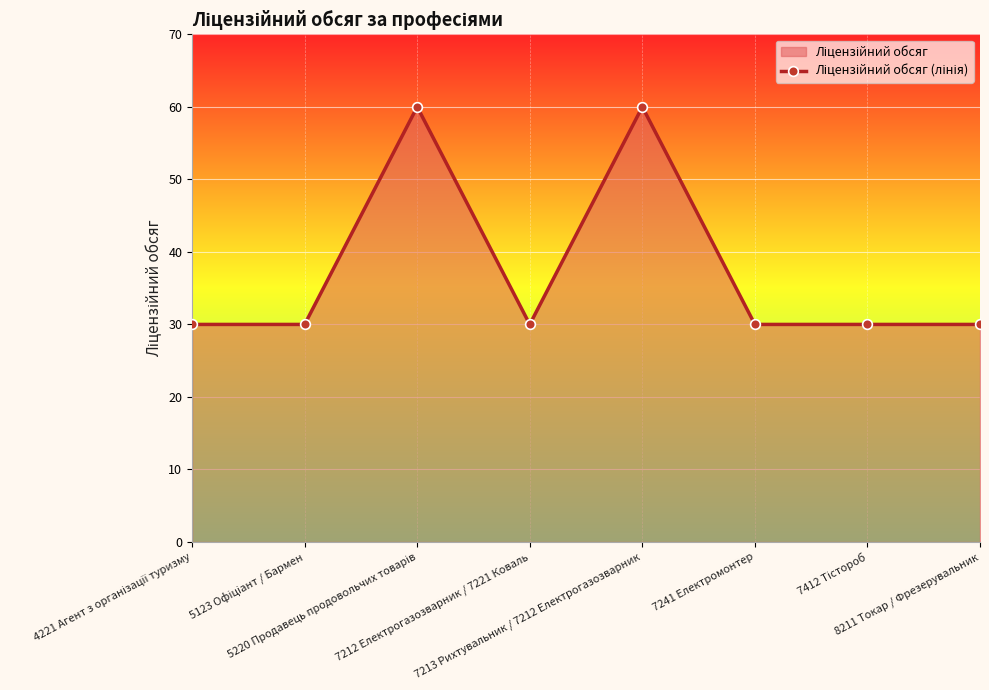

Reading left to right, extract all data points from this chart.

30	30	60	30	60	30	30	30